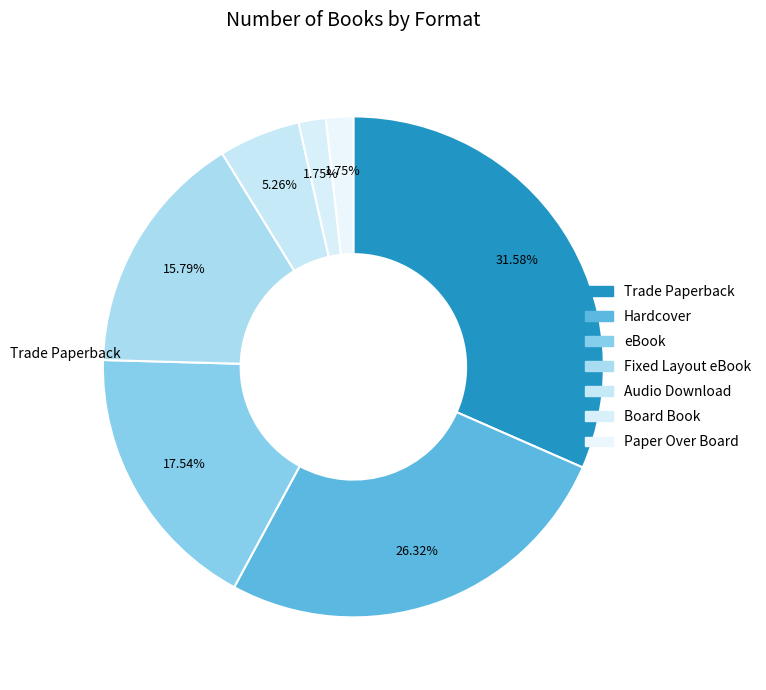

To the nearest percent, what portion does Paper Over Board represent?

2%